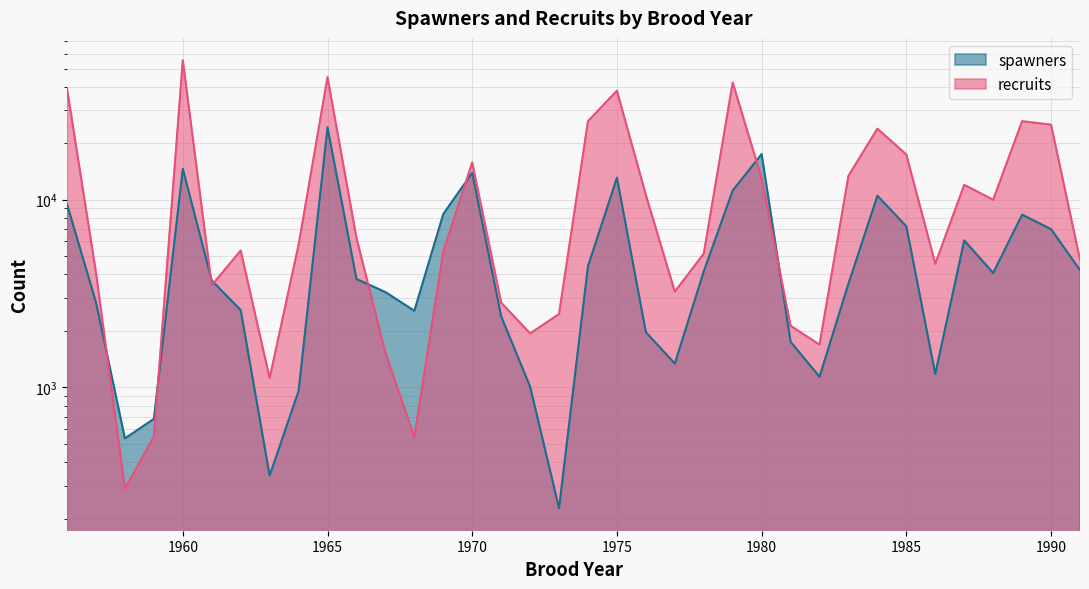

Where is the first local minimum for spawners?

1958